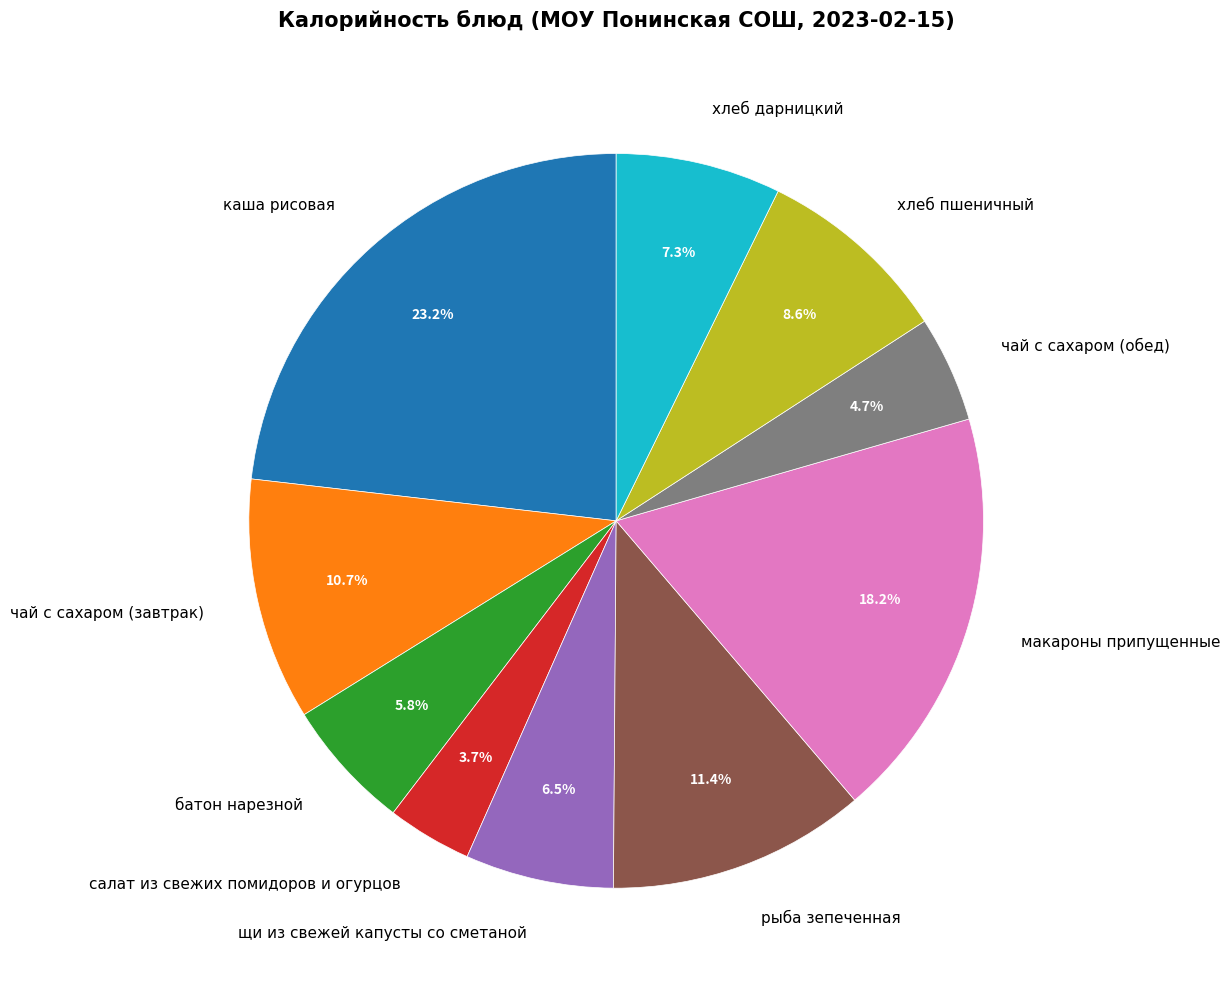

Rank the categories by value from lowest to highest.

салат из свежих помидоров и огурцов, чай с сахаром (обед), батон нарезной, щи из свежей капусты со сметаной, хлеб дарницкий, хлеб пшеничный, чай с сахаром (завтрак), рыба зепеченная, макароны припущенные, каша рисовая